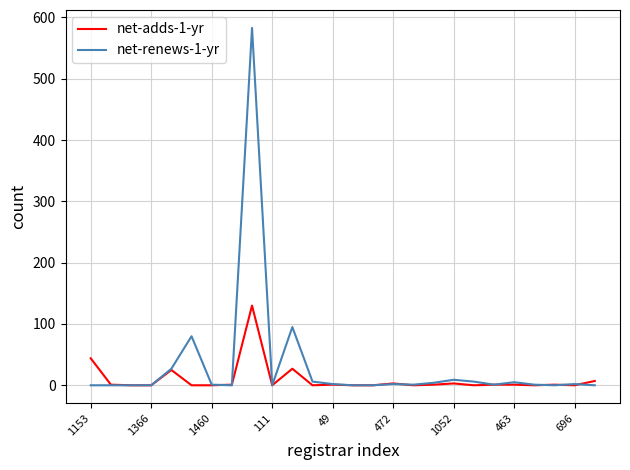

After their last crossing, which series has the higher values: net-adds-1-yr or net-renews-1-yr?

net-adds-1-yr